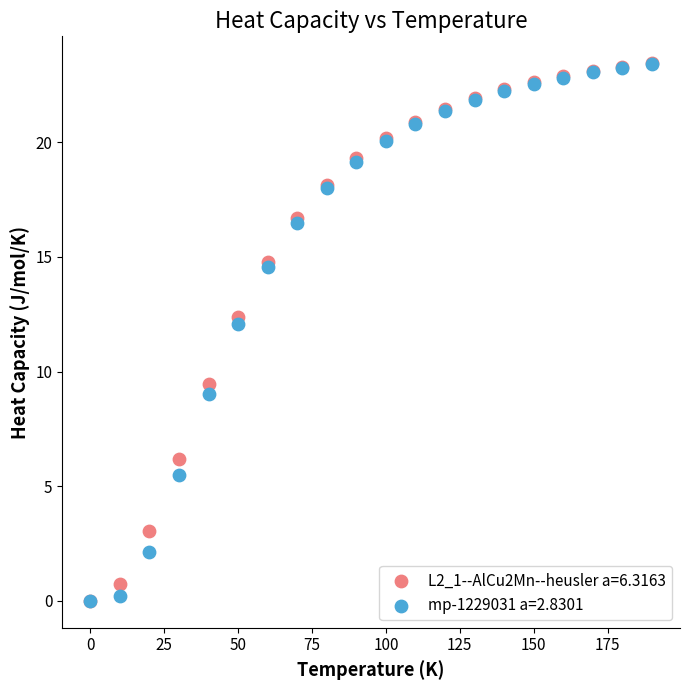

Across all series, what Y value is closest to 11?

12.1